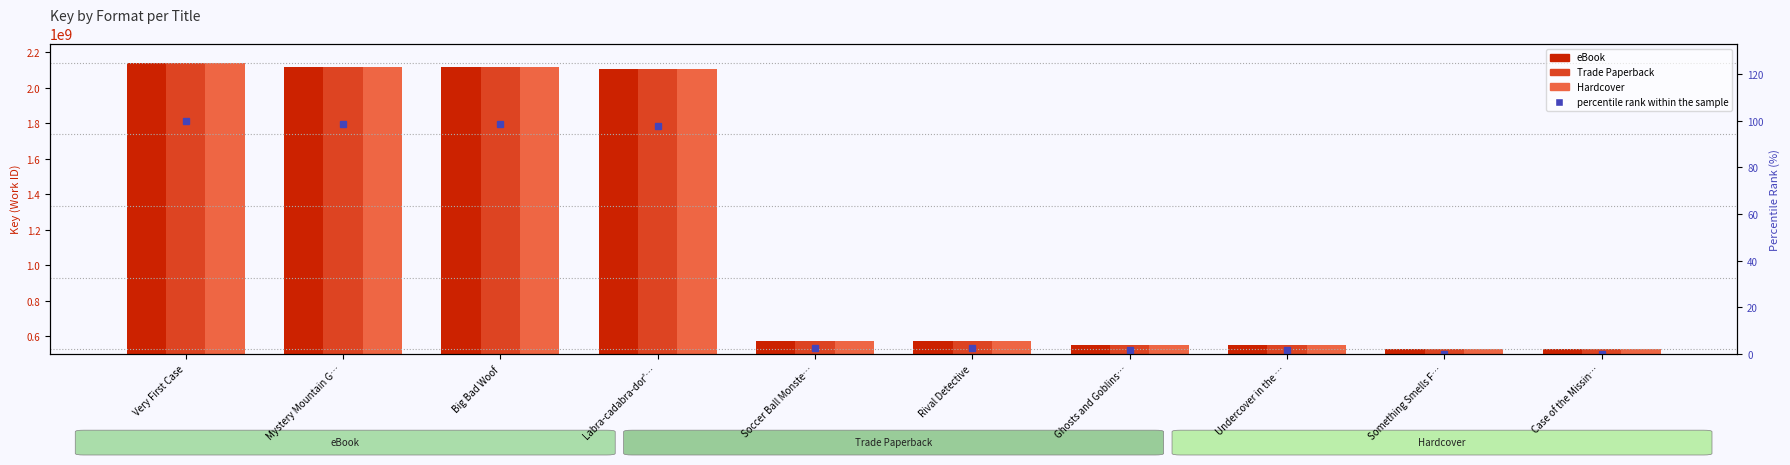

What is the sum of the percentile rank within the sample values at Case of the Missin… and Rival Detective?

2.8